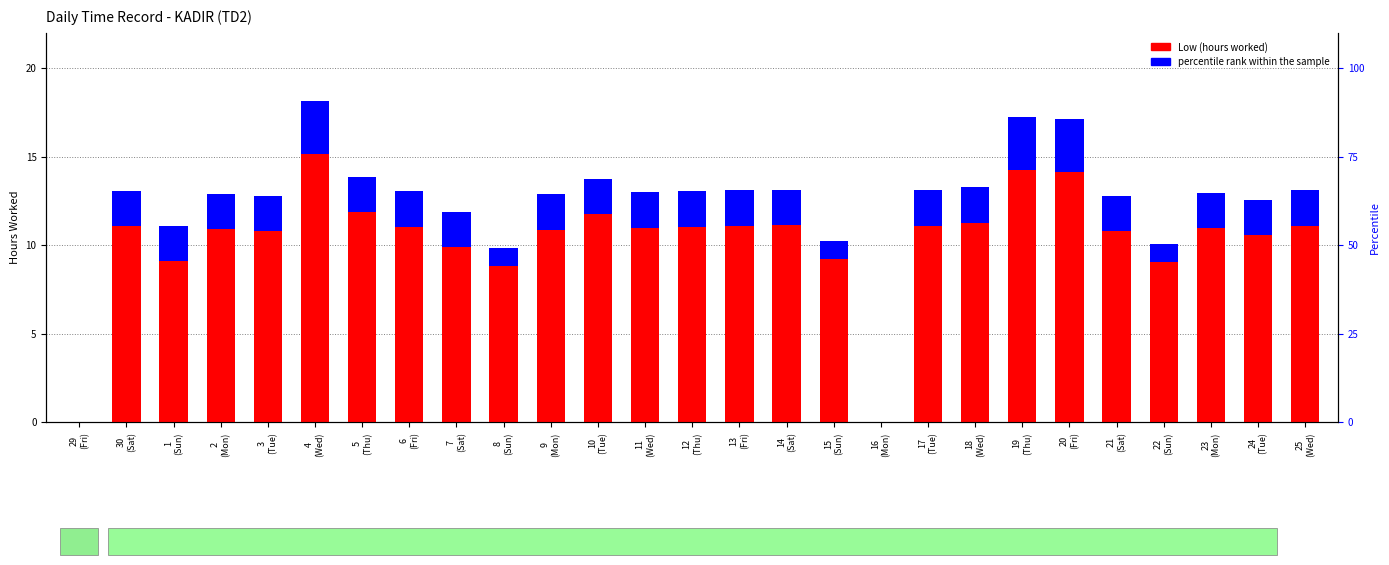

At which label is percentile rank within the sample closest to 1?

8
(Sun)